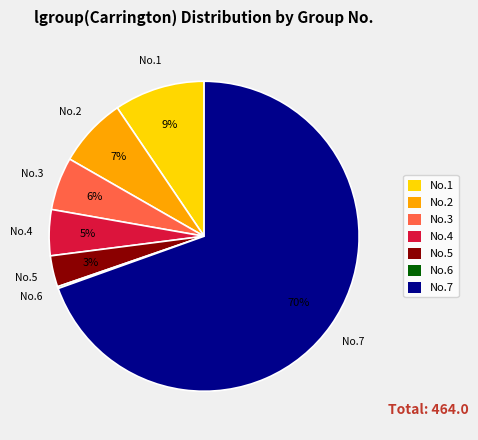

Which has a higher value, No.5 or No.2?

No.2